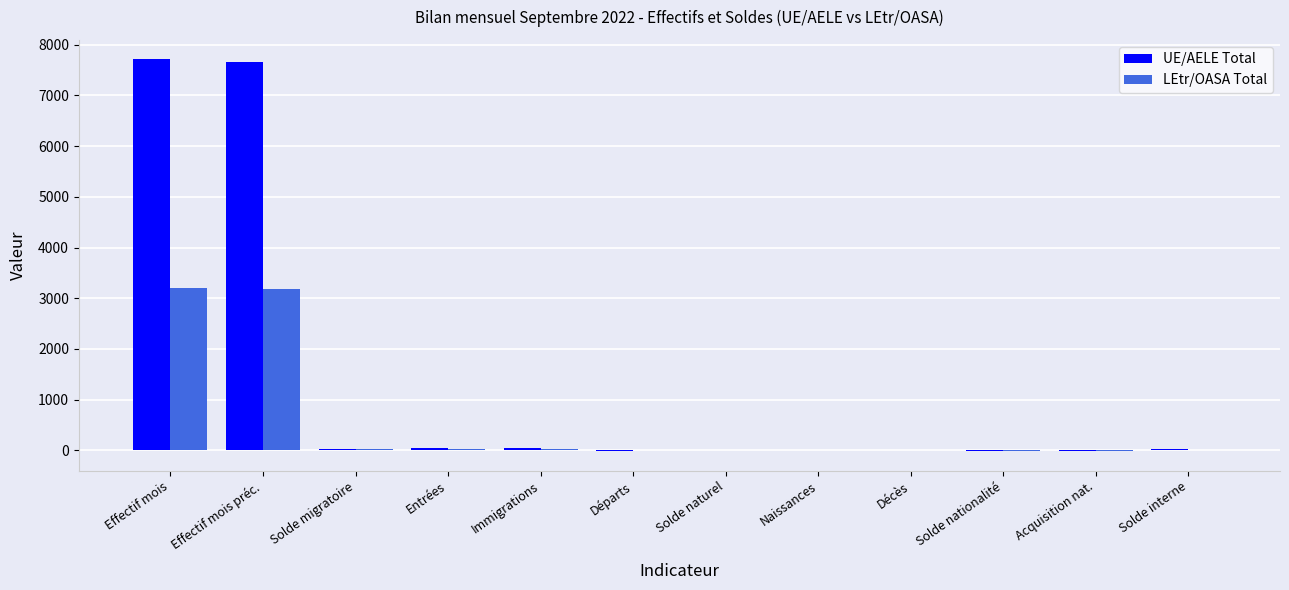

Which series has the largest total across all categories?

UE/AELE Total